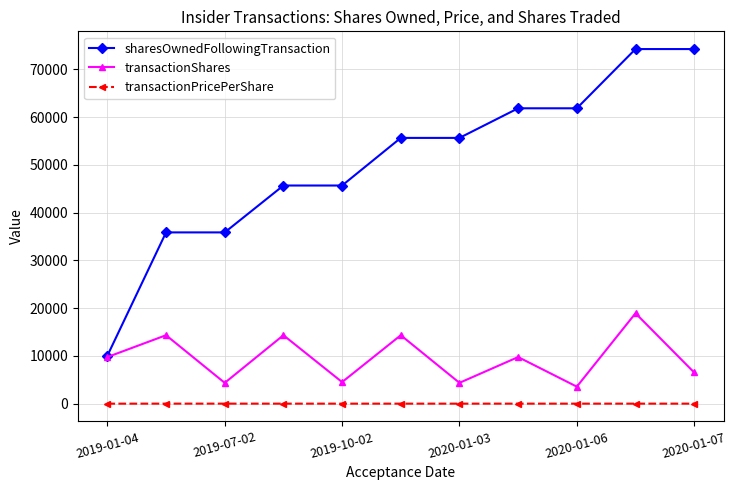

How many data points does each series have?

11